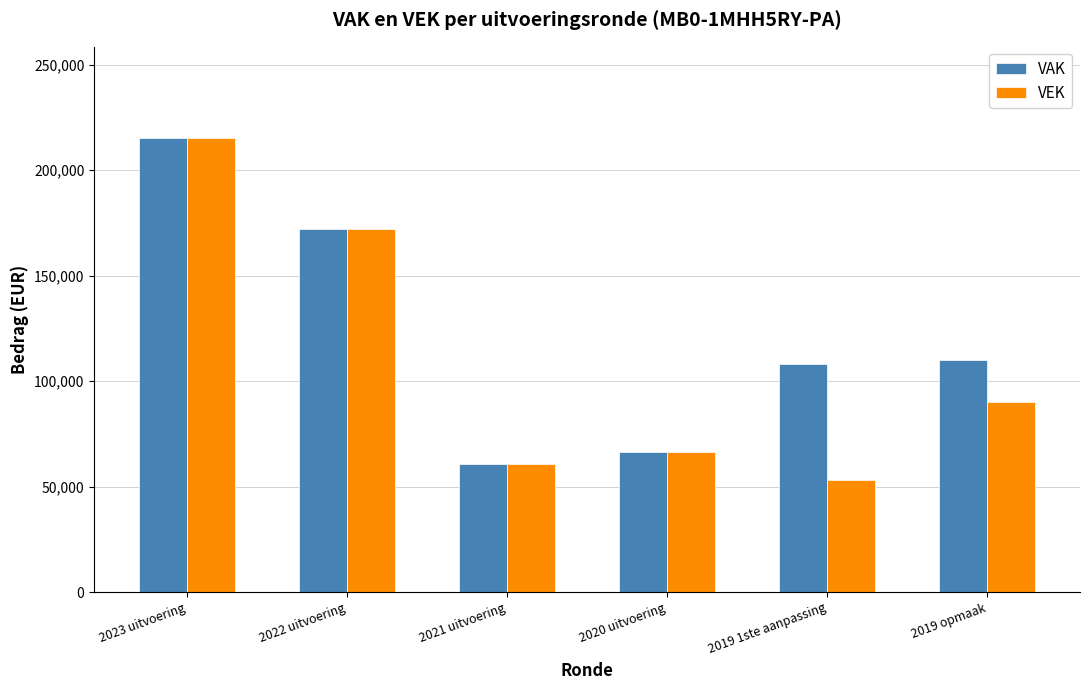

What is the value of the VAK bar at the 2nd from the left?

172250